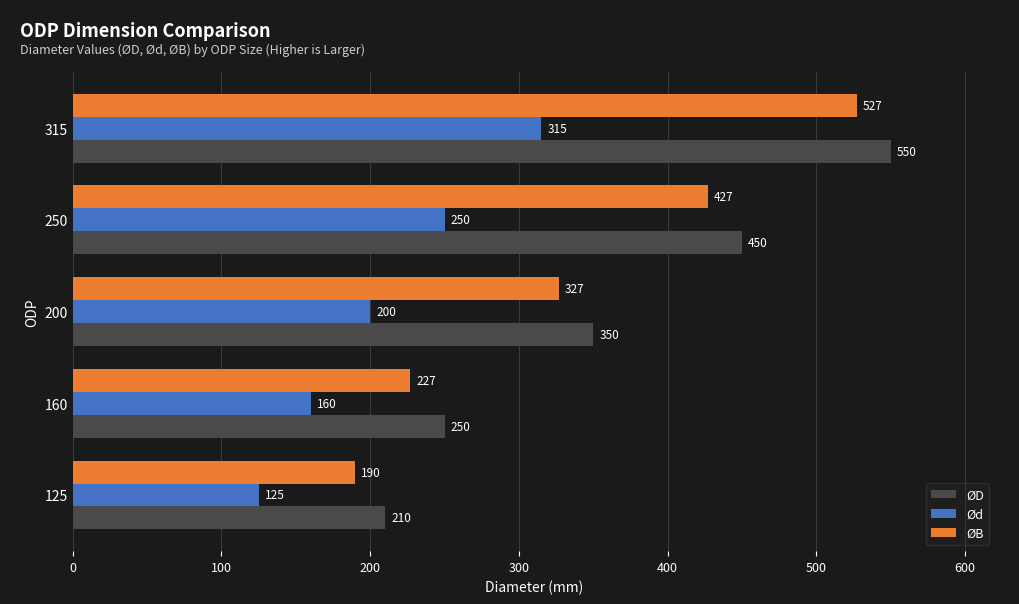

At which label is ØD closest to 380?

200